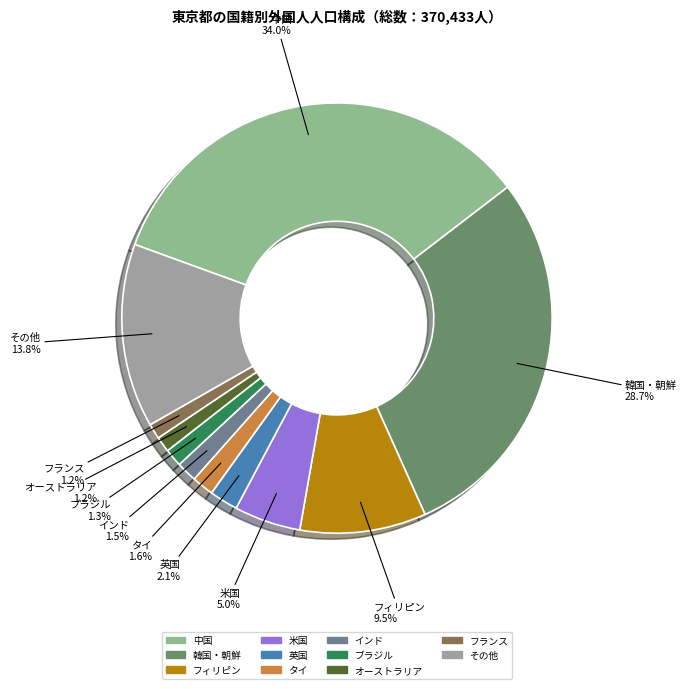

Is インド the majority of the pie?

No